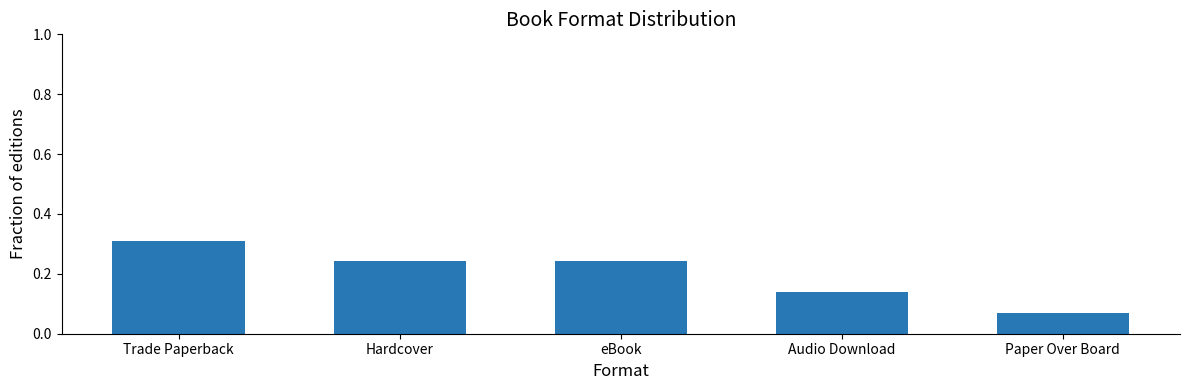

What is the sum of all values?

1.0